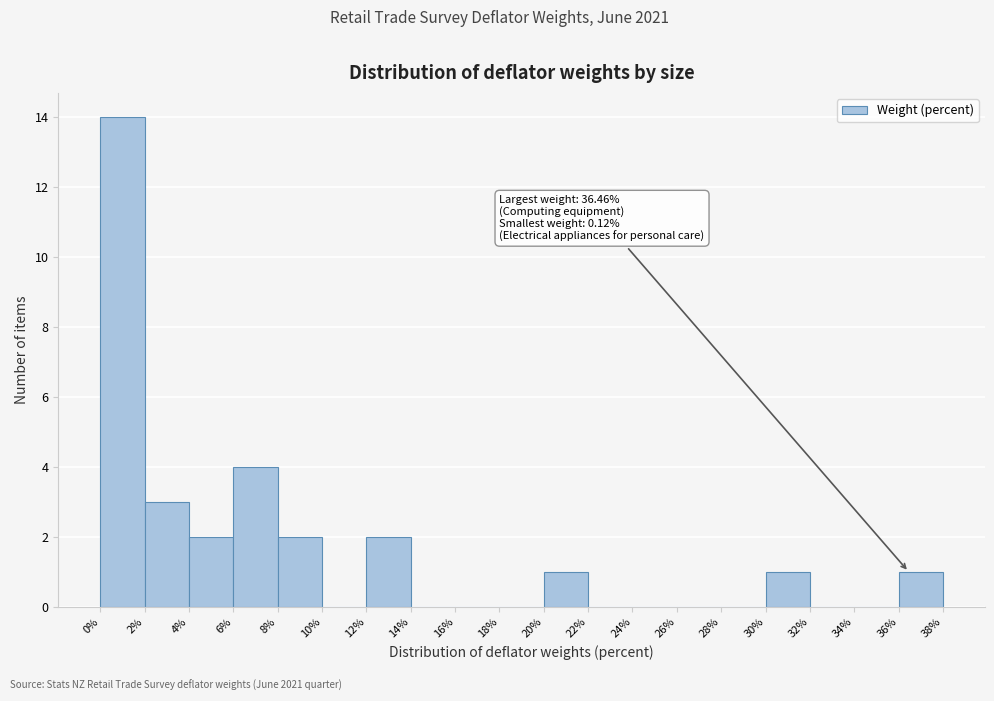

Which range on the x-axis has the tallest bar?

0% to 2%